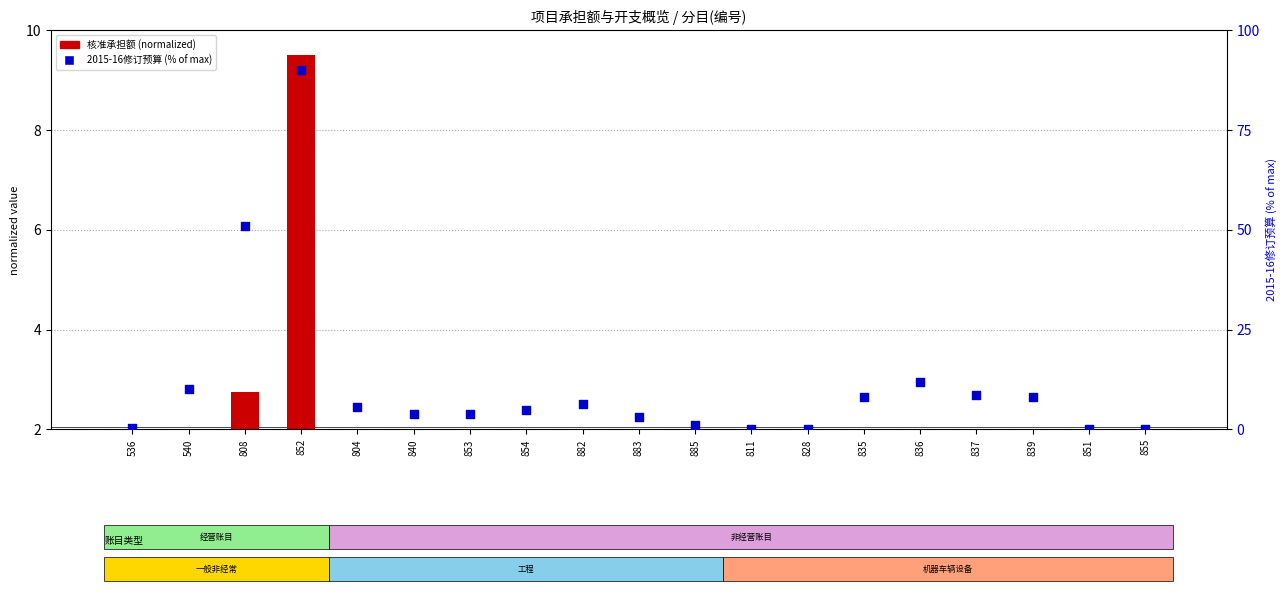

Which series contains the highest Y value?

2015-16修订预算 (% of max)